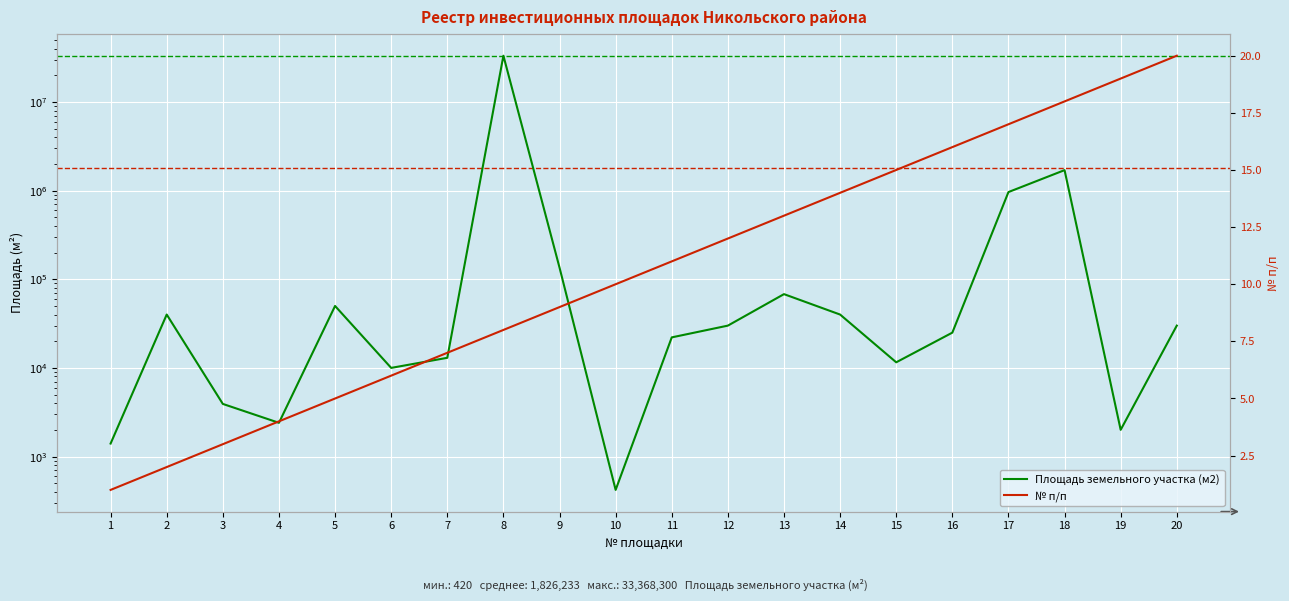

True or false: № п/п has more than 1 points higher than both neighbors.

False